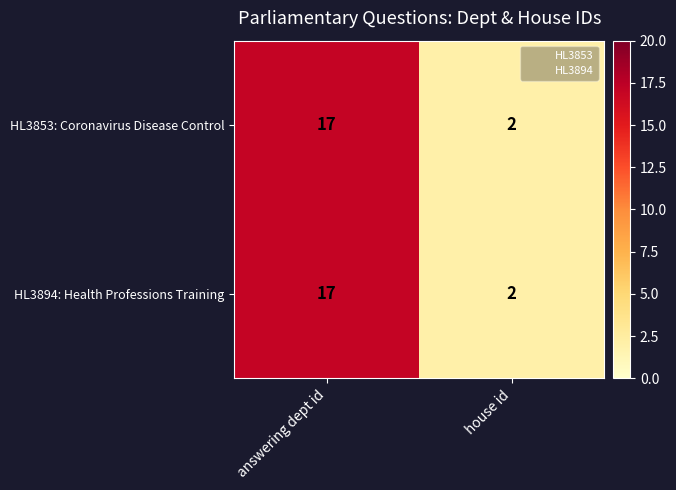

What is the difference between the maximum and minimum values in the HL3853: Coronavirus Disease Control series?

15